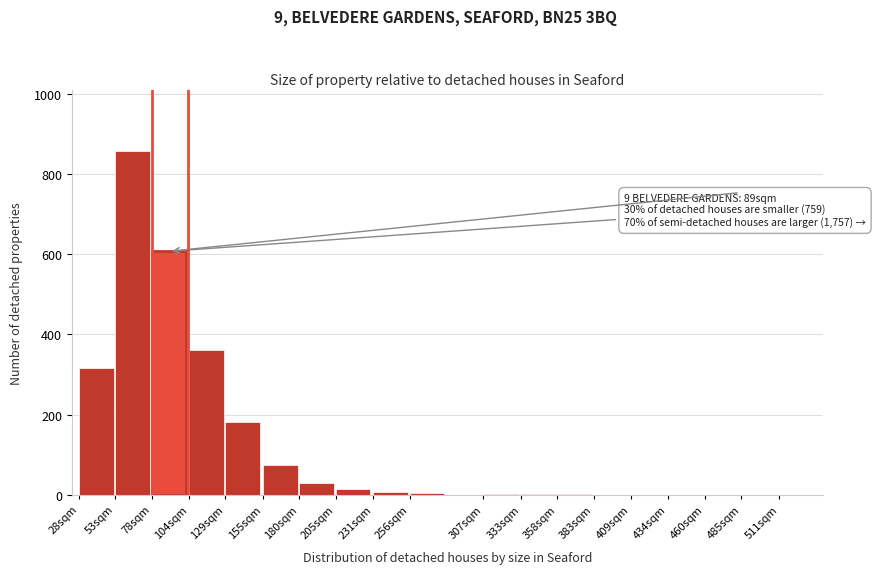

What is the maximum value shown in the chart?

856